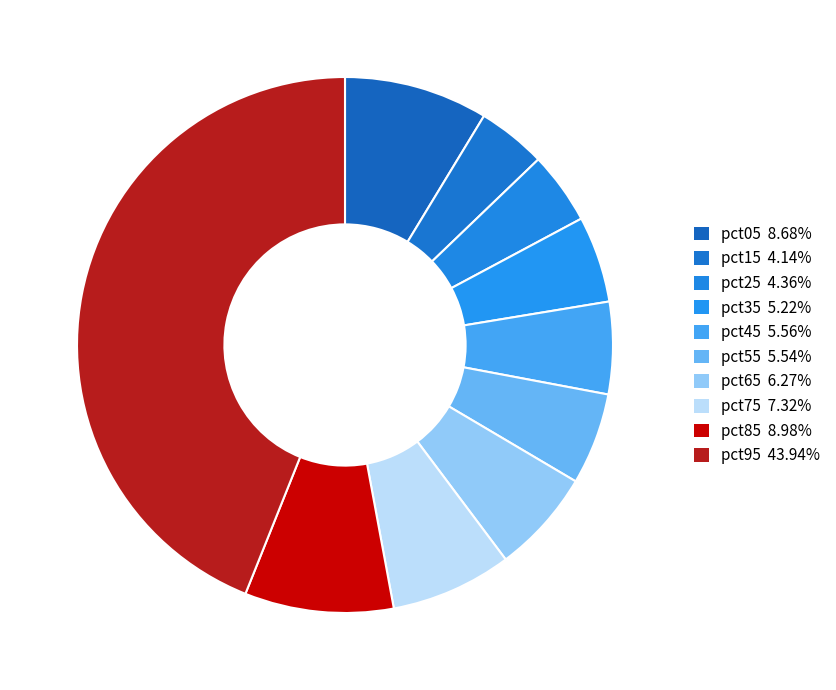

How much of the chart is everything except pct05?

91.3%